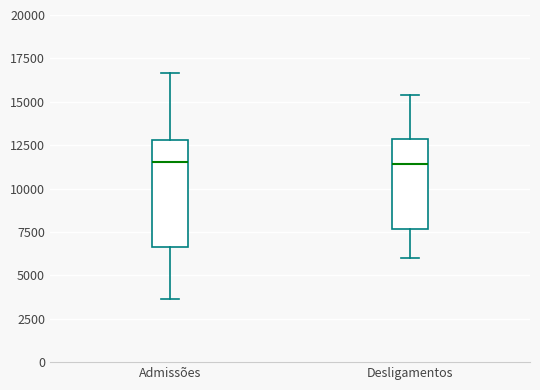

Reading left to right, transcribe this box plot: for each box, give where its median line is, the range the box spans, and where its two whiskers end, as read against the y-axis. The values are not printed on the chart, so give them approximately, as read against the axis.

Admissões: median 11500, box 6500 to 13000, whiskers 3500 to 16500
Desligamentos: median 11500, box 7500 to 13000, whiskers 6000 to 15500